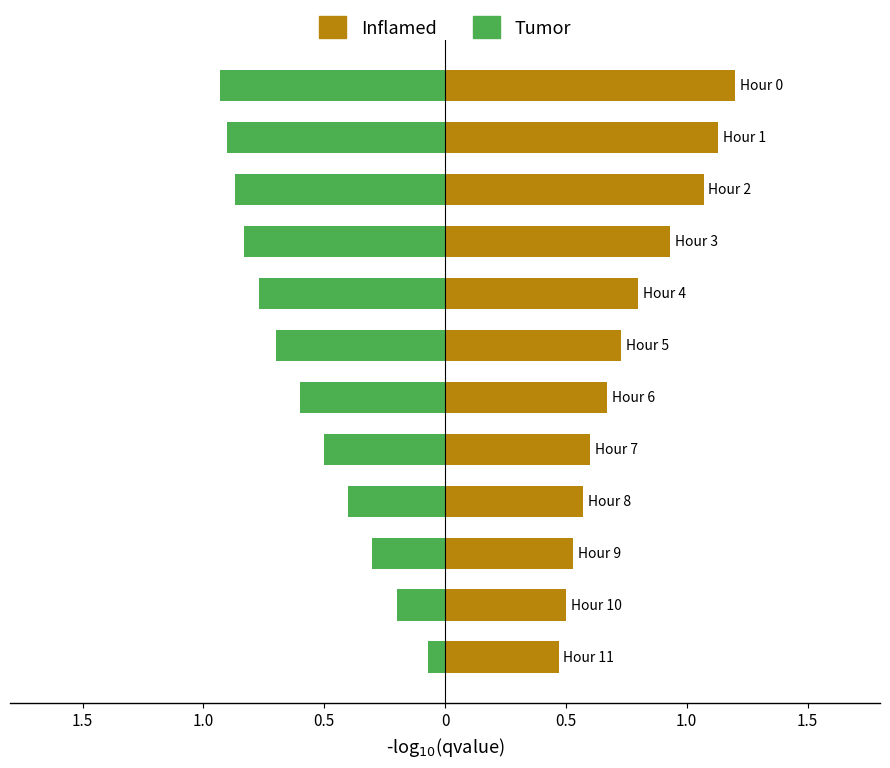

The Inflamed series shows 0.4 at 1.0. True or false?

False